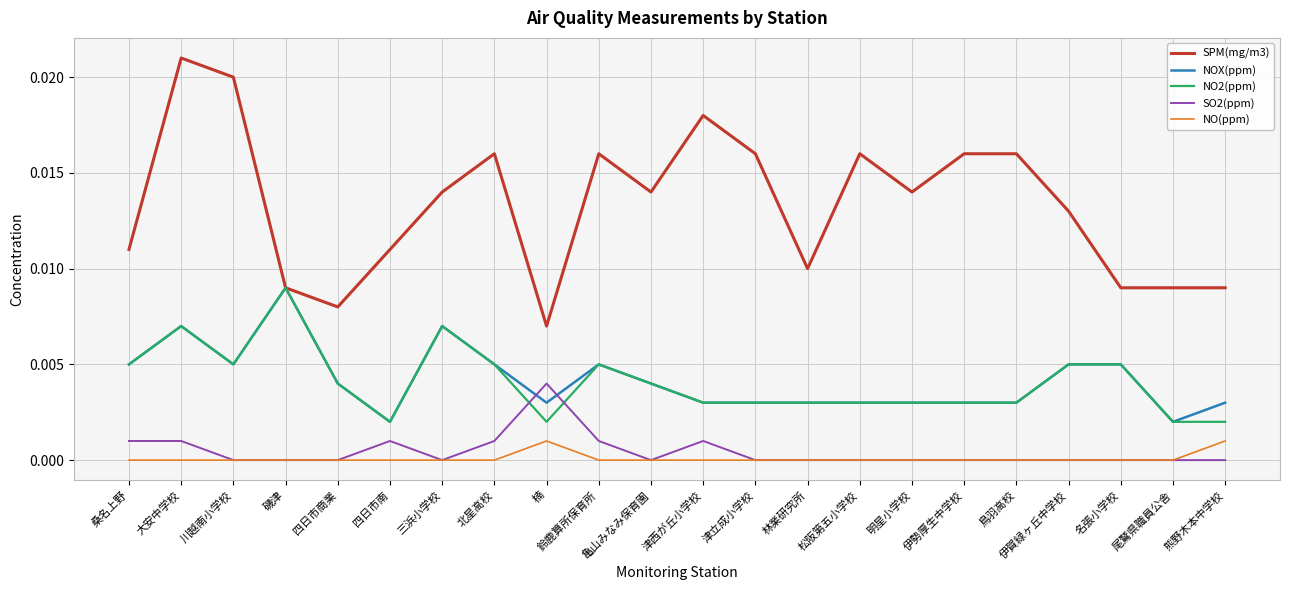

Does the chart display data point markers on the line(s)?

No